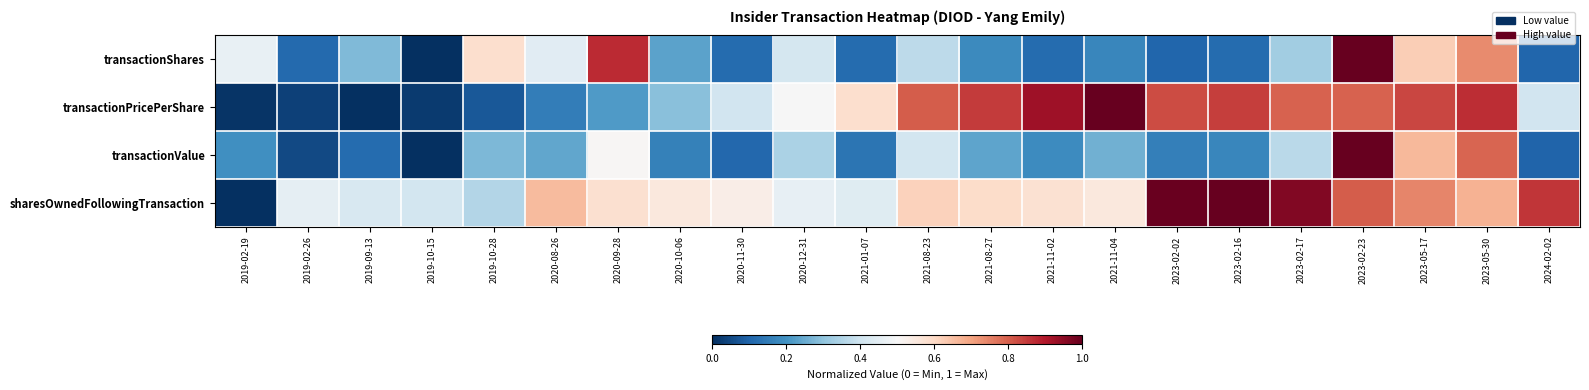

Reading left to right, what are all the values shown in this chart?

transactionShares: 2019-02-19=0.5	2019-02-26=0.1	2019-09-13=0.3	2019-10-15=0.0	2019-10-28=0.6	2020-08-26=0.4	2020-09-28=0.9	2020-10-06=0.2	2020-11-30=0.1	2020-12-31=0.4	2021-01-07=0.1	2021-08-23=0.4	2021-08-27=0.2	2021-11-02=0.1	2021-11-04=0.2	2023-02-02=0.1	2023-02-16=0.1	2023-02-17=0.3	2023-02-23=1.0	2023-05-17=0.6	2023-05-30=0.7	2024-02-02=0.1
transactionPricePerShare: 2019-02-19=0.0	2019-02-26=0.0	2019-09-13=0.0	2019-10-15=0.0	2019-10-28=0.1	2020-08-26=0.2	2020-09-28=0.2	2020-10-06=0.3	2020-11-30=0.4	2020-12-31=0.5	2021-01-07=0.6	2021-08-23=0.8	2021-08-27=0.8	2021-11-02=0.9	2021-11-04=1.0	2023-02-02=0.8	2023-02-16=0.8	2023-02-17=0.8	2023-02-23=0.8	2023-05-17=0.8	2023-05-30=0.9	2024-02-02=0.4
transactionValue: 2019-02-19=0.2	2019-02-26=0.1	2019-09-13=0.1	2019-10-15=0.0	2019-10-28=0.3	2020-08-26=0.2	2020-09-28=0.5	2020-10-06=0.2	2020-11-30=0.1	2020-12-31=0.3	2021-01-07=0.1	2021-08-23=0.4	2021-08-27=0.2	2021-11-02=0.2	2021-11-04=0.3	2023-02-02=0.2	2023-02-16=0.2	2023-02-17=0.4	2023-02-23=1.0	2023-05-17=0.7	2023-05-30=0.8	2024-02-02=0.1
sharesOwnedFollowingTransaction: 2019-02-19=0.0	2019-02-26=0.5	2019-09-13=0.4	2019-10-15=0.4	2019-10-28=0.4	2020-08-26=0.7	2020-09-28=0.6	2020-10-06=0.6	2020-11-30=0.5	2020-12-31=0.5	2021-01-07=0.4	2021-08-23=0.6	2021-08-27=0.6	2021-11-02=0.6	2021-11-04=0.6	2023-02-02=1.0	2023-02-16=1.0	2023-02-17=1.0	2023-02-23=0.8	2023-05-17=0.7	2023-05-30=0.7	2024-02-02=0.9